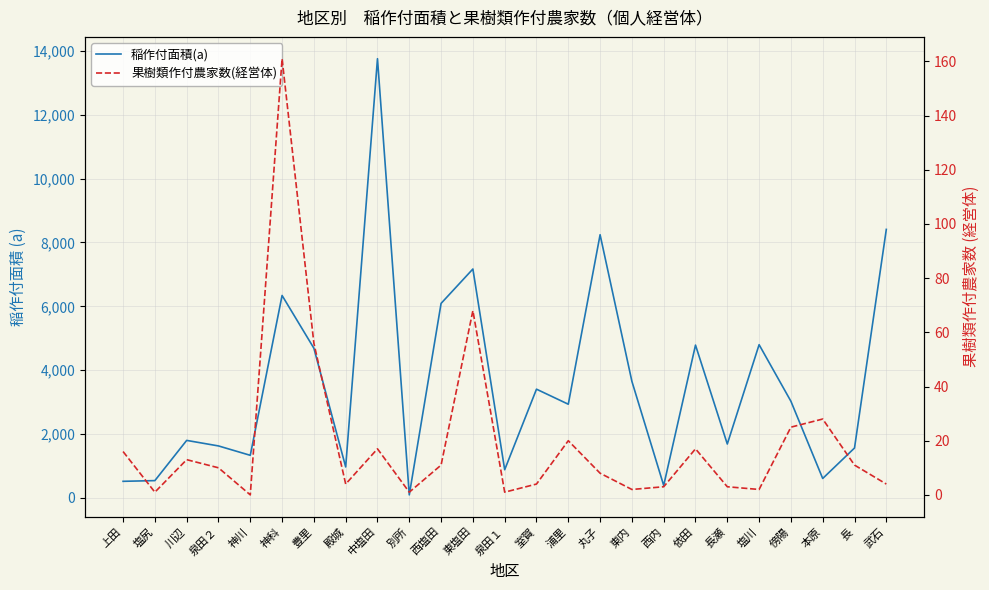

What is the label of the 21st point from the right?

神川